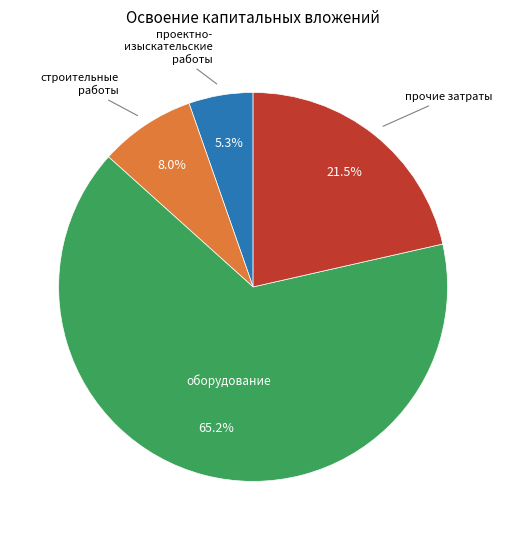

To the nearest percent, what is the difference between the largest and smallest slice percentages?

60%